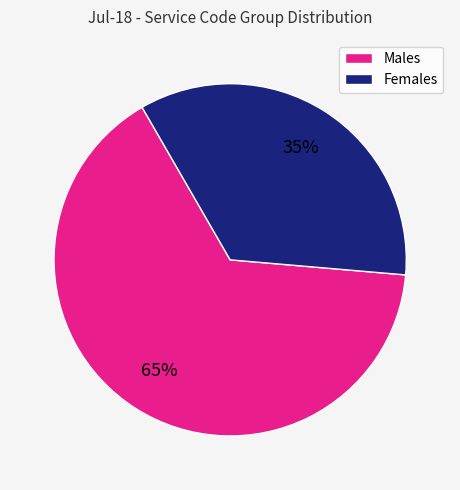

Is there a majority slice in this chart?

Yes